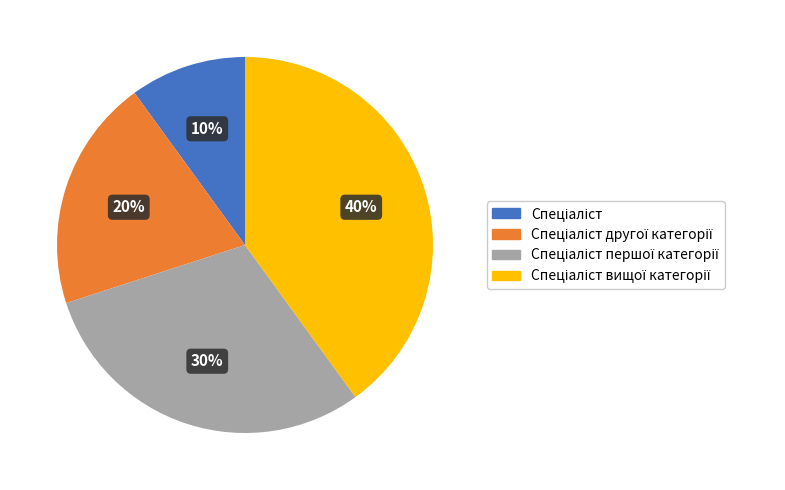

Is there a majority slice in this chart?

No